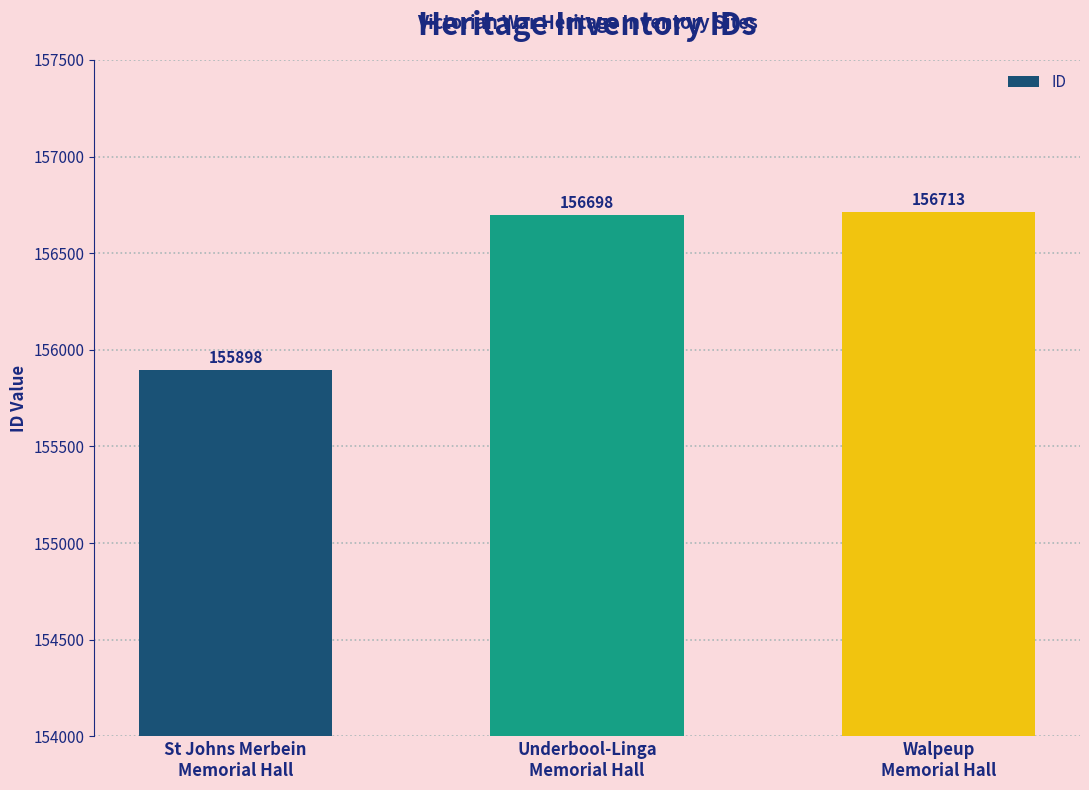

Reading left to right, list all the values displayed in this chart.

St Johns Merbein
Memorial Hall=155898	Underbool-Linga
Memorial Hall=156698	Walpeup
Memorial Hall=156713